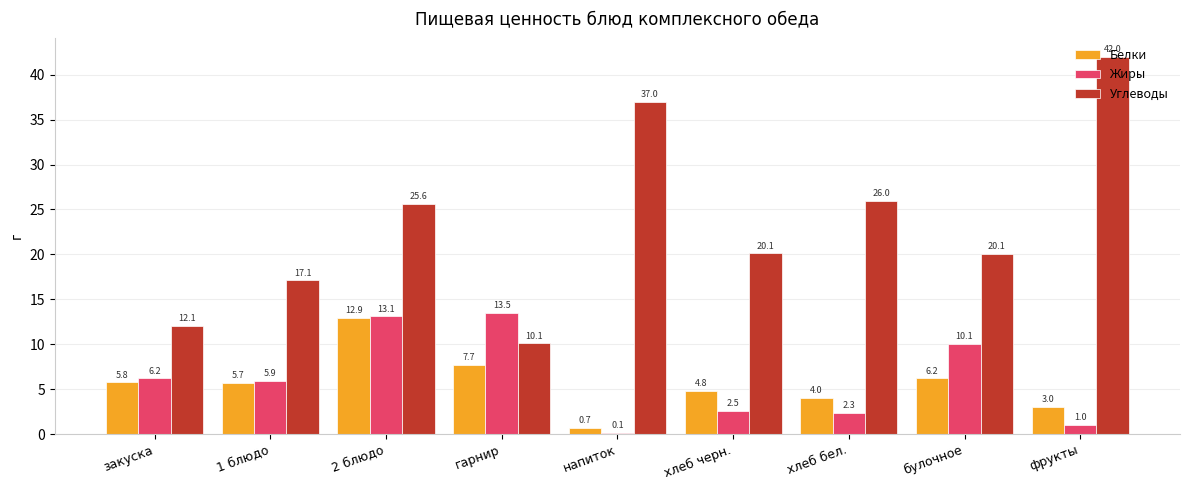

The value of Белки at 1 блюдо is 4.0. True or false?

False